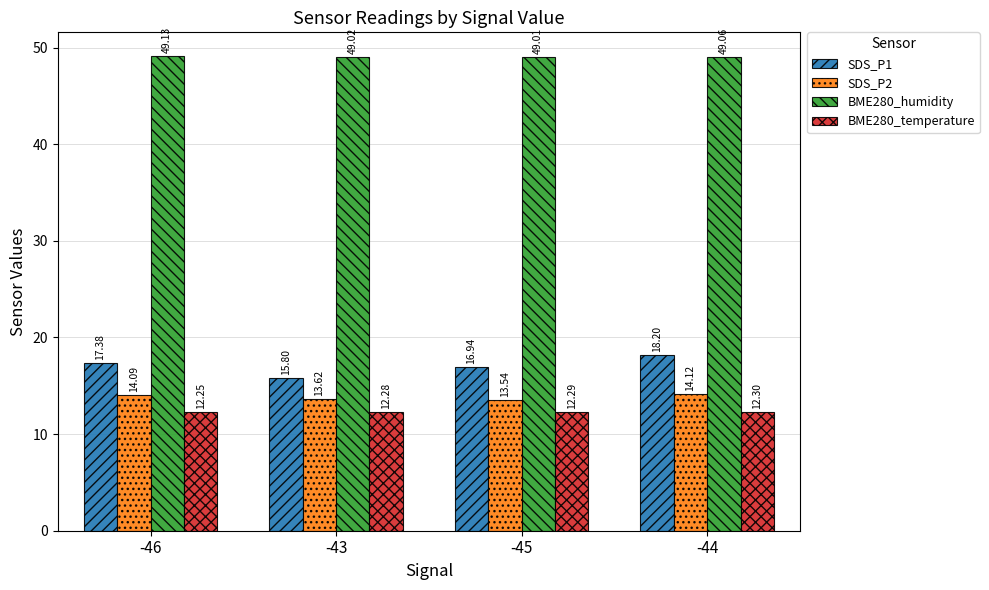

Which series changed the most between -46 and -44?

SDS_P1